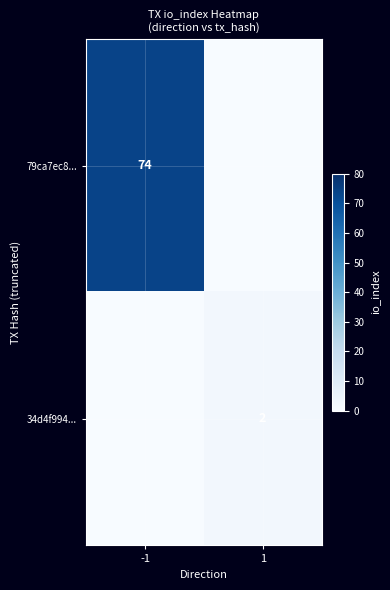

Is it true that 34d4f994... equals 2 at 1?

True